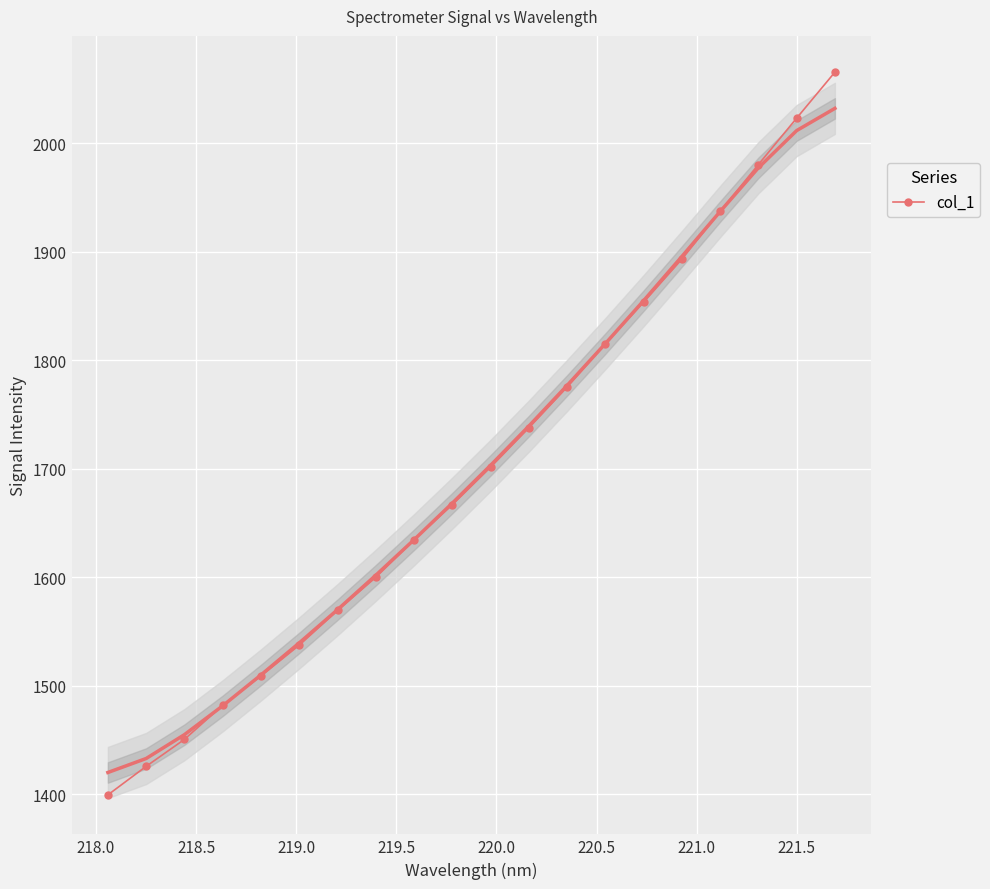

True or false: col_1 has more than 0 interior local peaks.

False